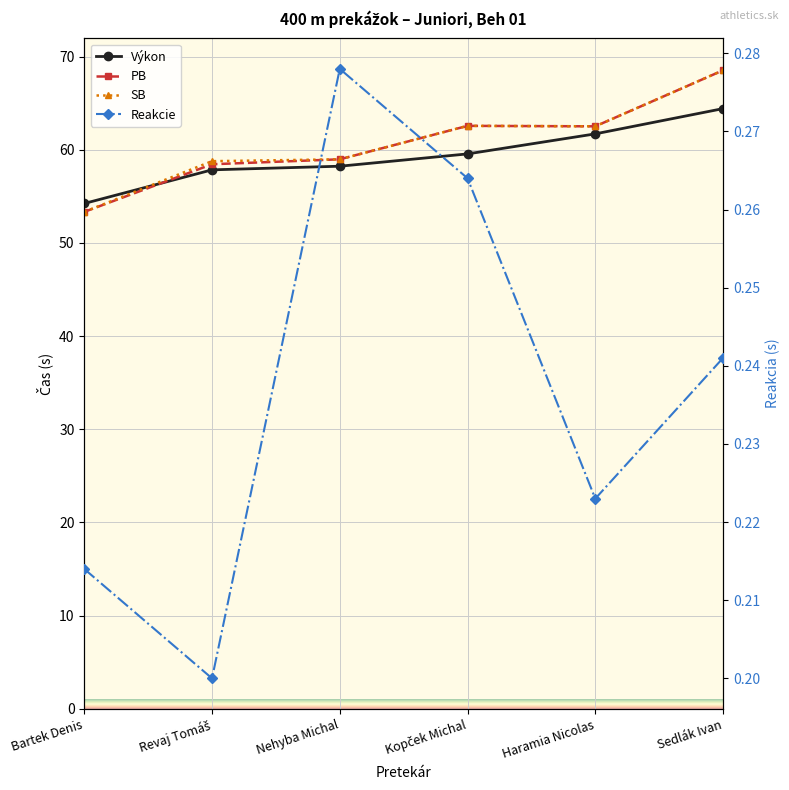

Which series has the widest spread of values?

PB